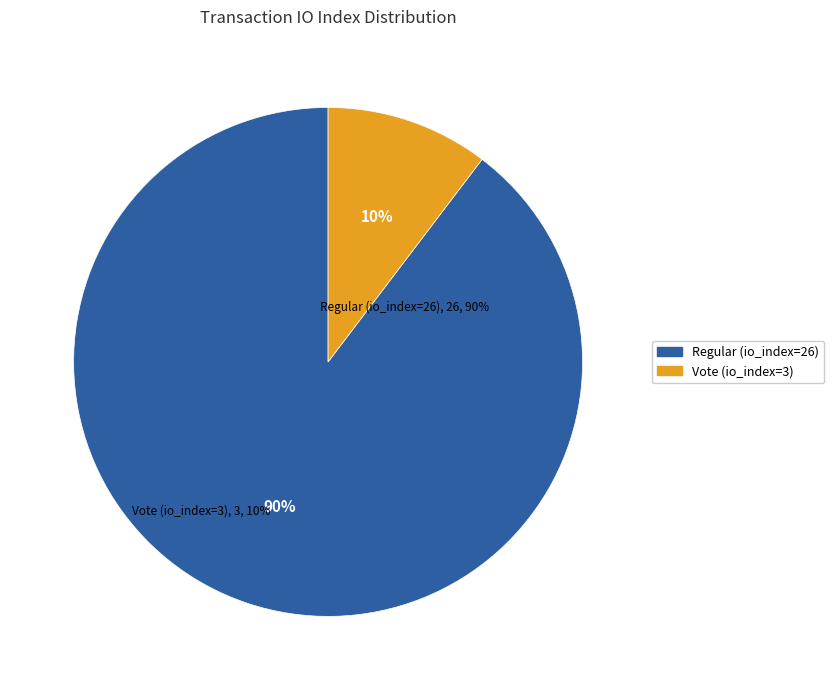

Combined, do Regular (io_index=26) and Vote (io_index=3) account for over 50%?

Yes